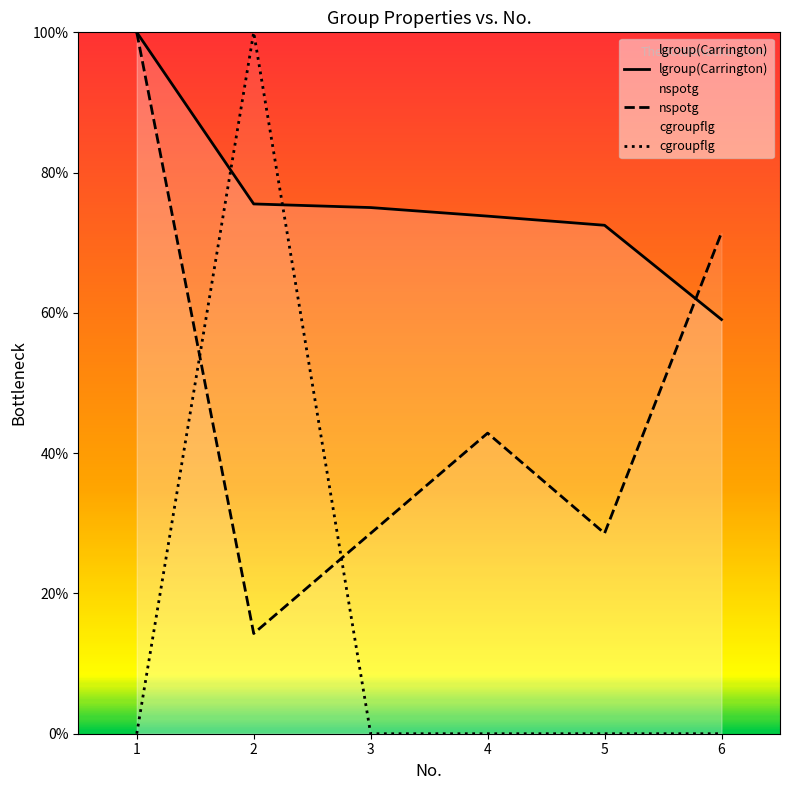

What is the difference between the highest and lowest values at 5?

72.5